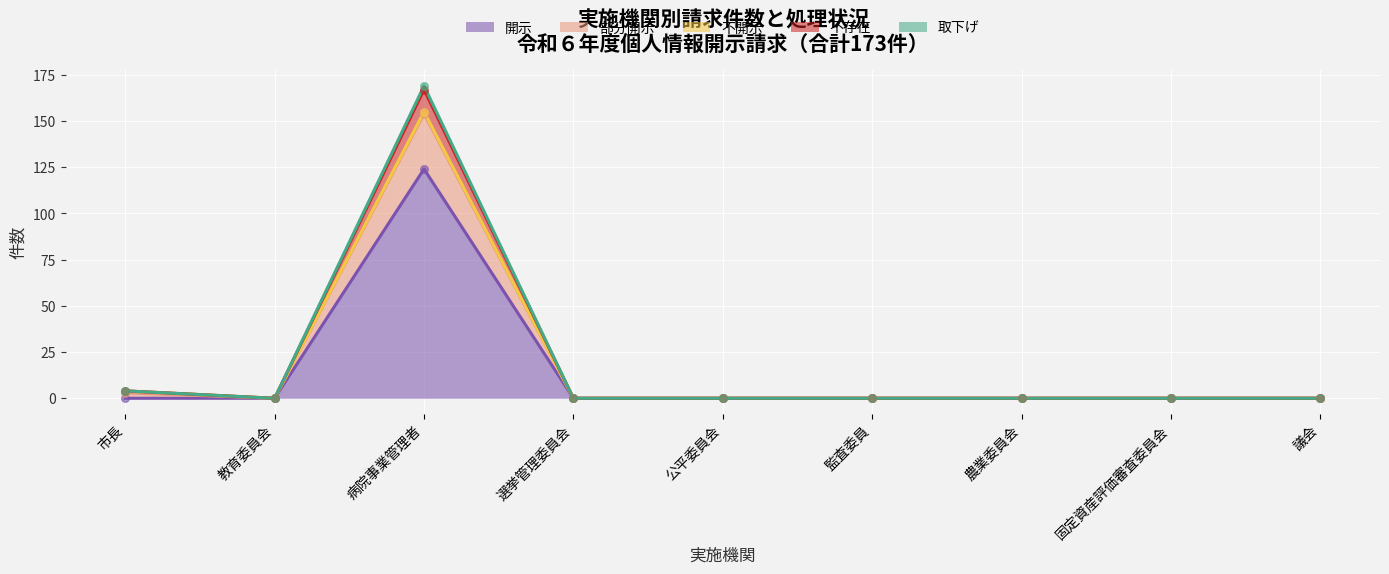

At which category is the sum across all series the highest?

病院事業管理者